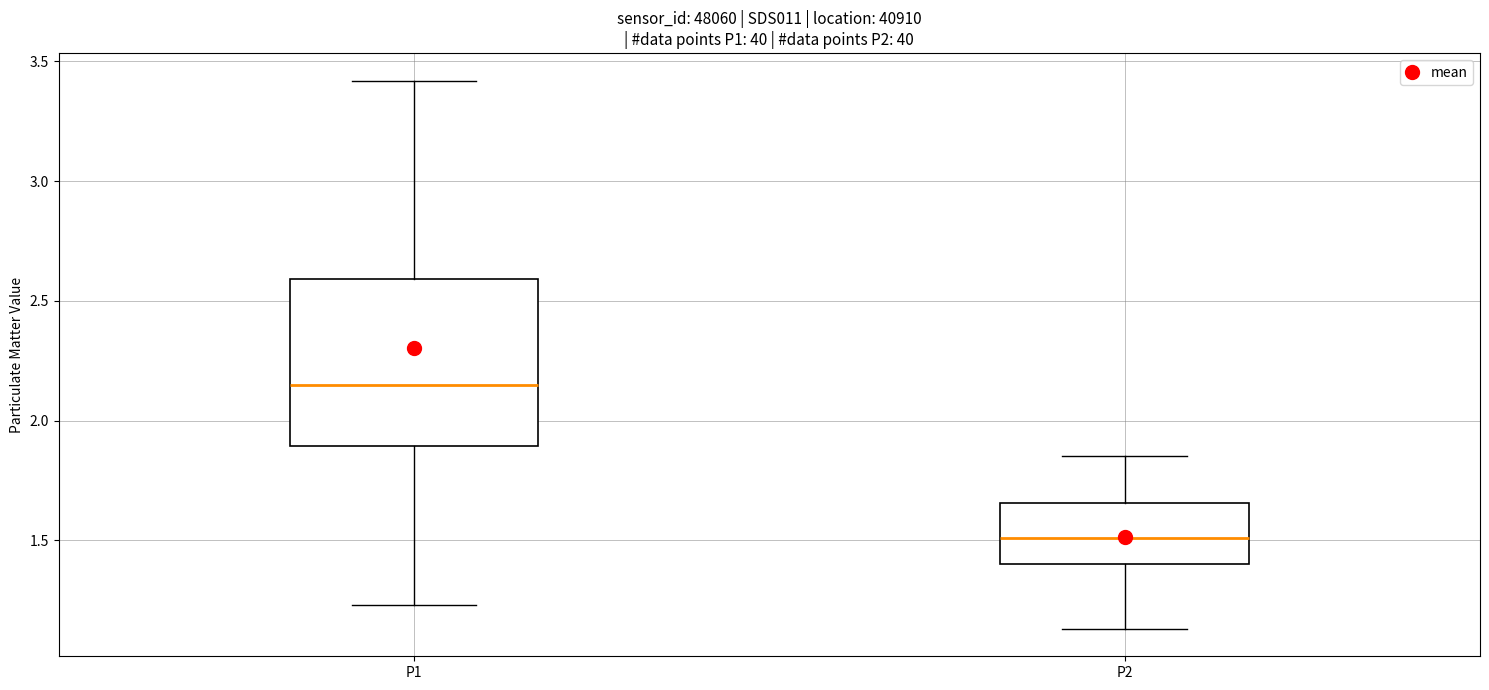

Reading left to right, transcribe this box plot: for each box, give where its median line is, the range the box spans, and where its two whiskers end, as read against the y-axis. The values are not printed on the chart, so give them approximately, as read against the axis.

P1: median 2.15, box 1.90 to 2.60, whiskers 1.25 to 3.40
P2: median 1.50, box 1.40 to 1.65, whiskers 1.15 to 1.85